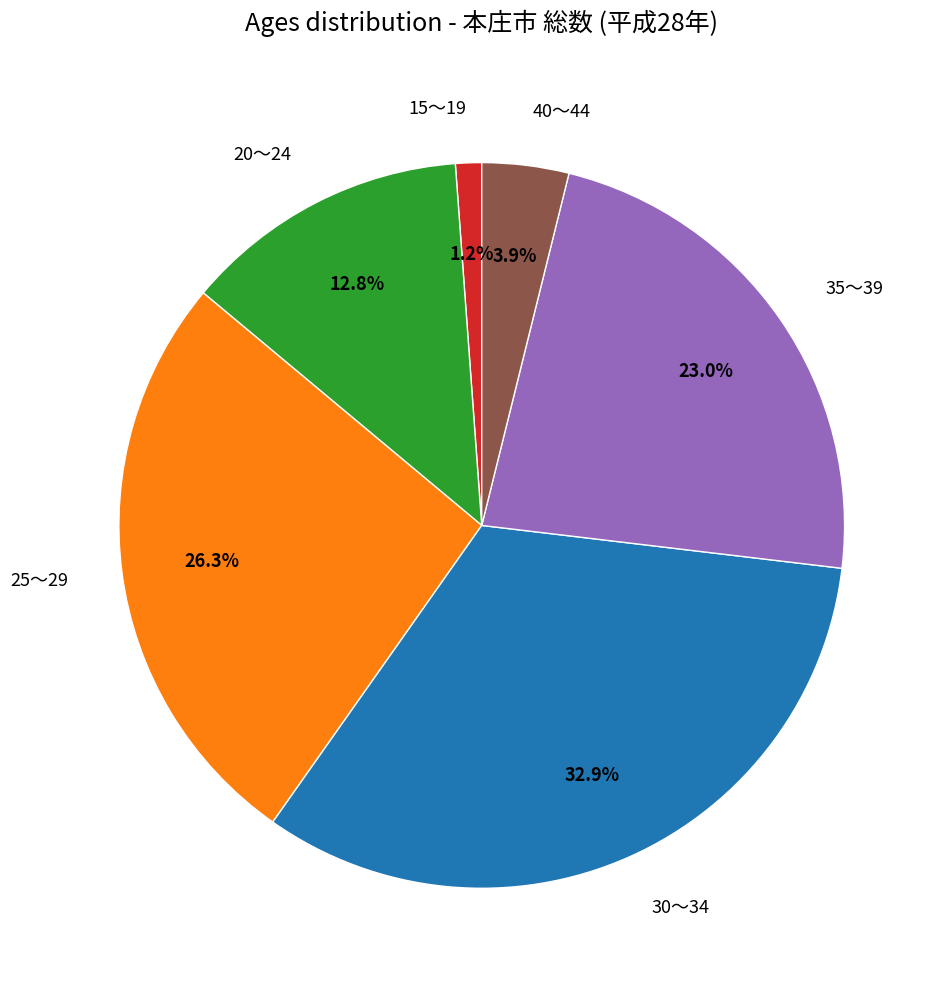

To the nearest percent, what percentage of the pie is 15～19?

1%